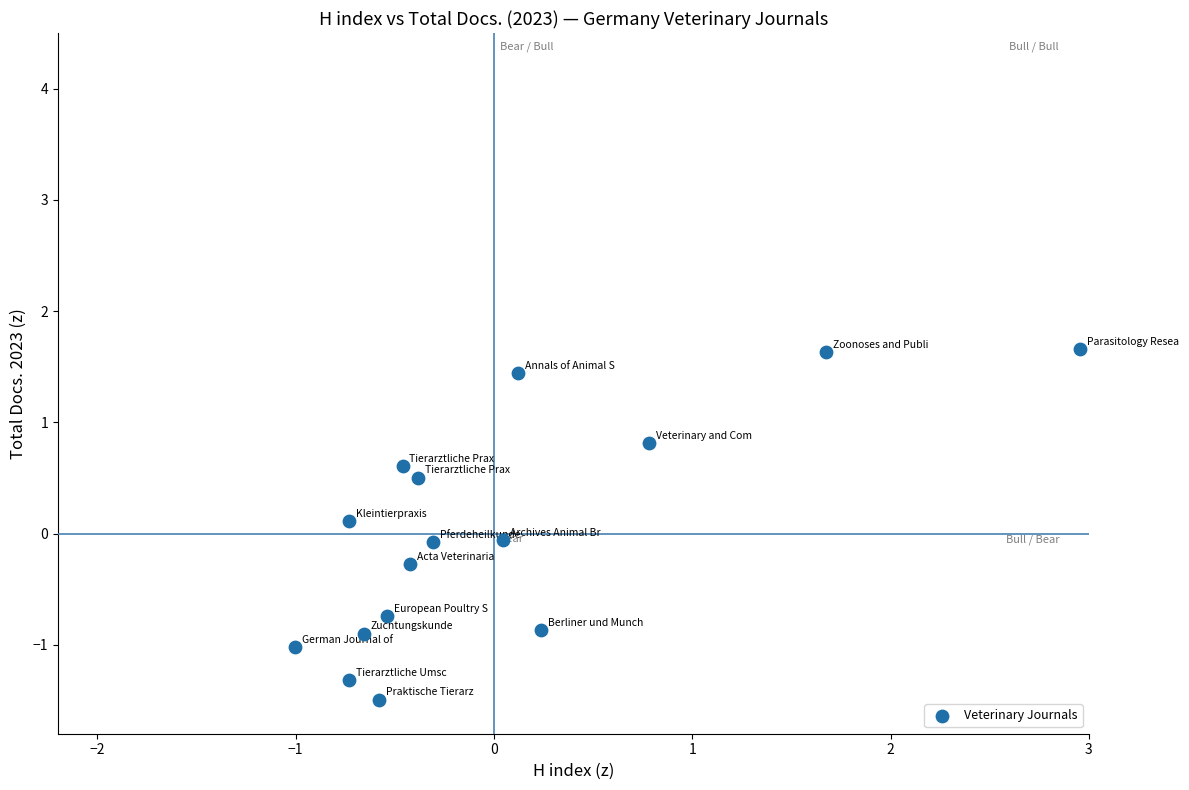

What is the range of X values (max minus min)?

4.0